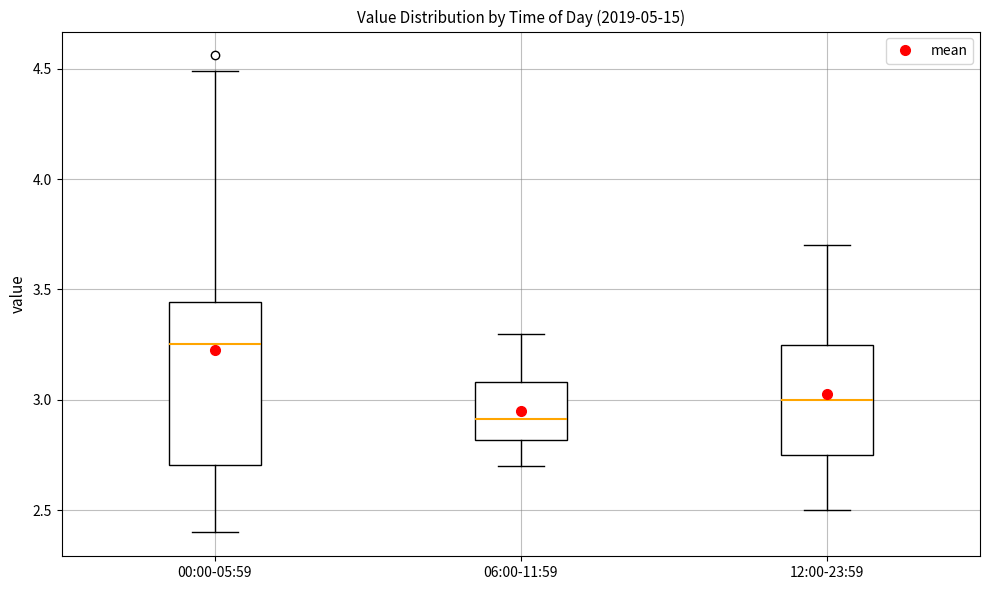

Reading left to right, transcribe this box plot: for each box, give where its median line is, the range the box spans, and where its two whiskers end, as read against the y-axis. The values are not printed on the chart, so give them approximately, as read against the axis.

00:00-05:59: median 3.25, box 2.70 to 3.45, whiskers 2.40 to 4.50
06:00-11:59: median 2.90, box 2.80 to 3.10, whiskers 2.70 to 3.30
12:00-23:59: median 3.00, box 2.75 to 3.25, whiskers 2.50 to 3.70